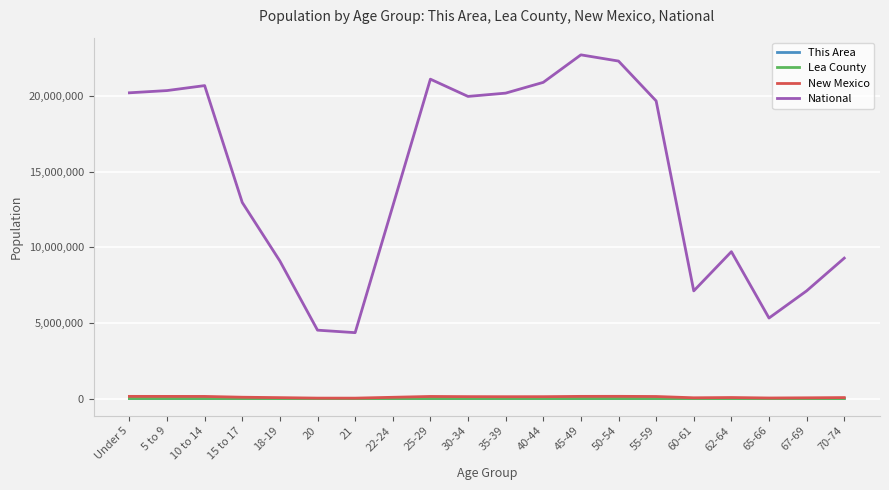

Which series has the largest range (max minus min)?

National